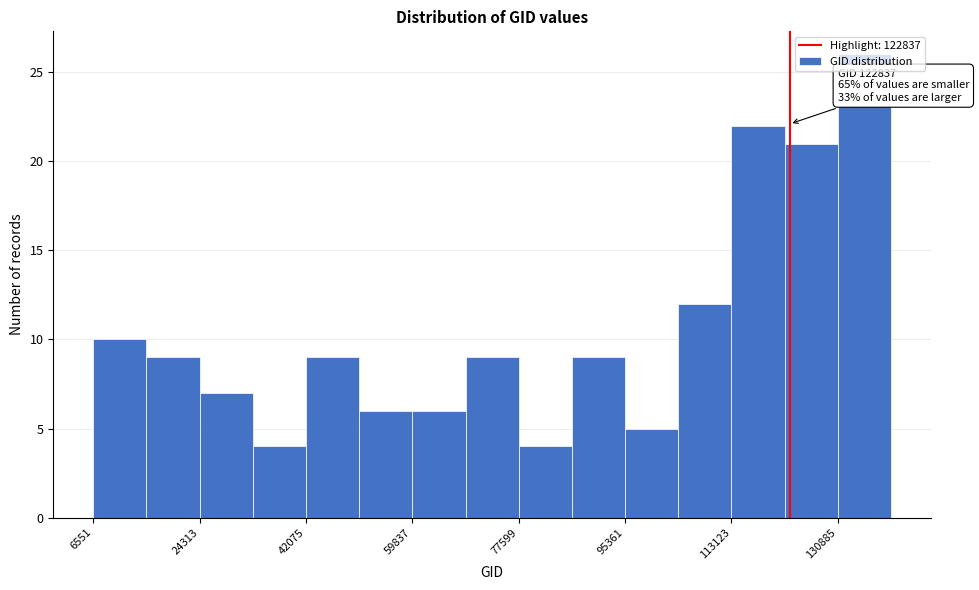

Over which range of the x-axis is the bar tallest?

130000 to 140000